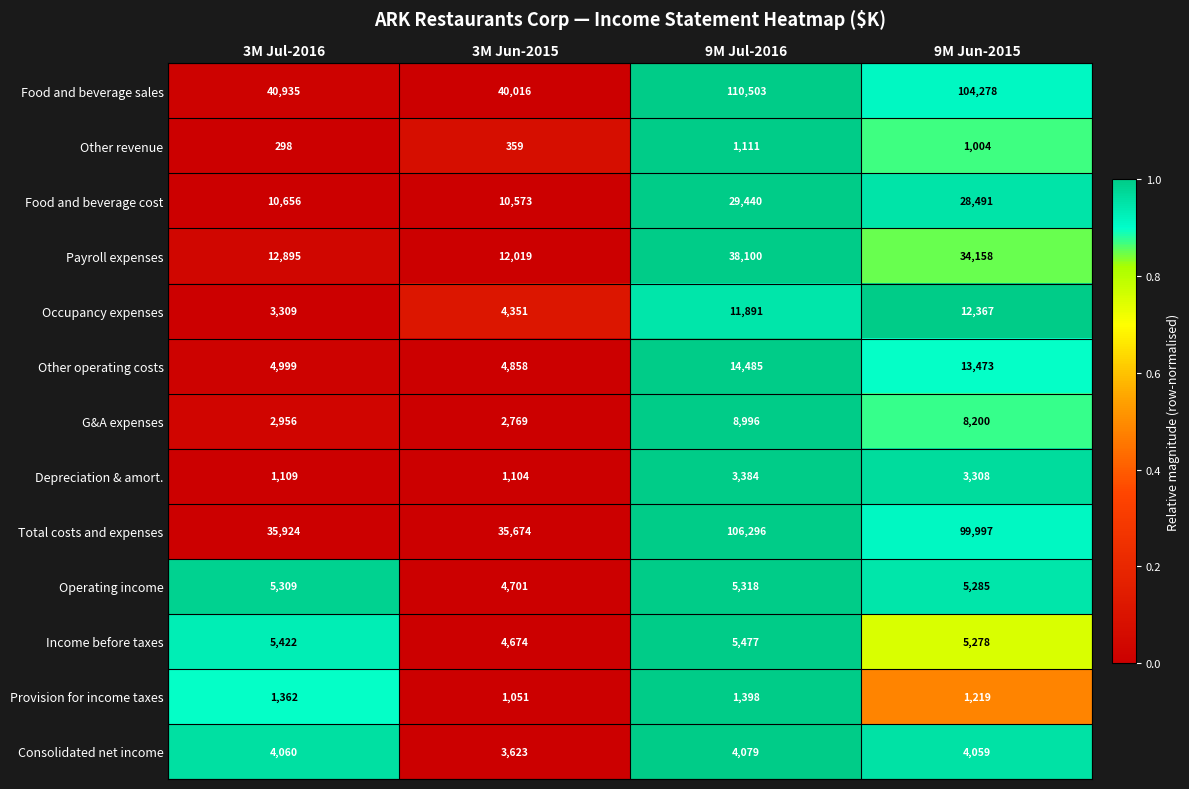

Is the value of Consolidated net income at 9M Jul-2016 greater than the value of Provision for income taxes at 3M Jun-2015?

Yes